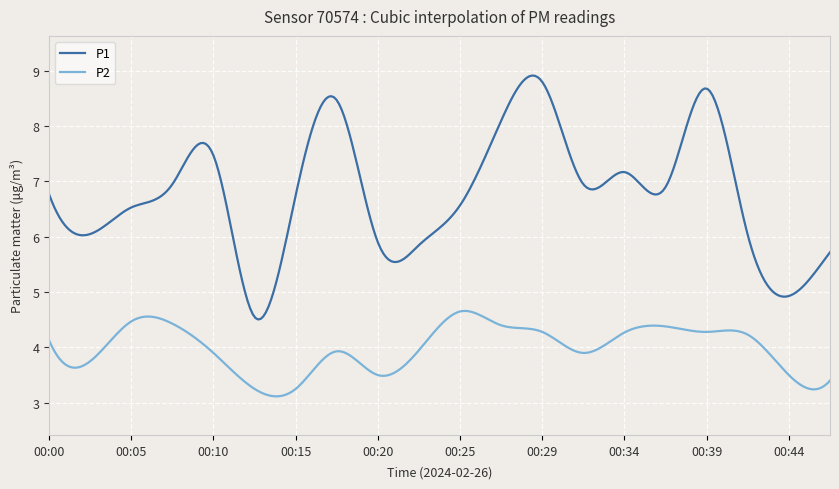

Which series has the widest spread of values?

P1